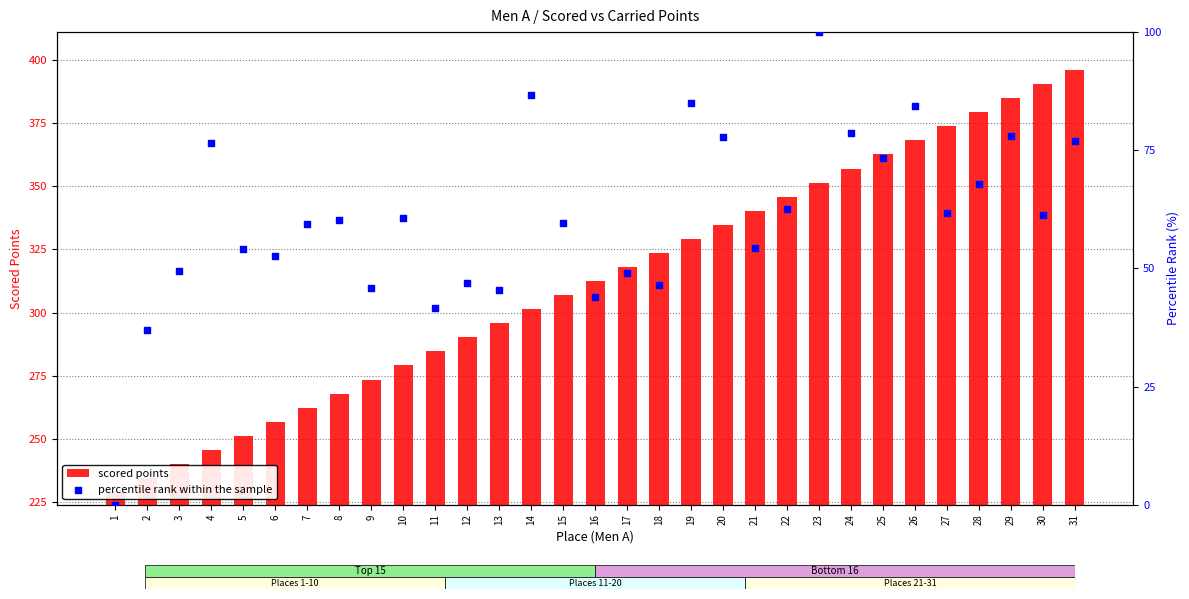

At which category is the sum across all series the highest?

31